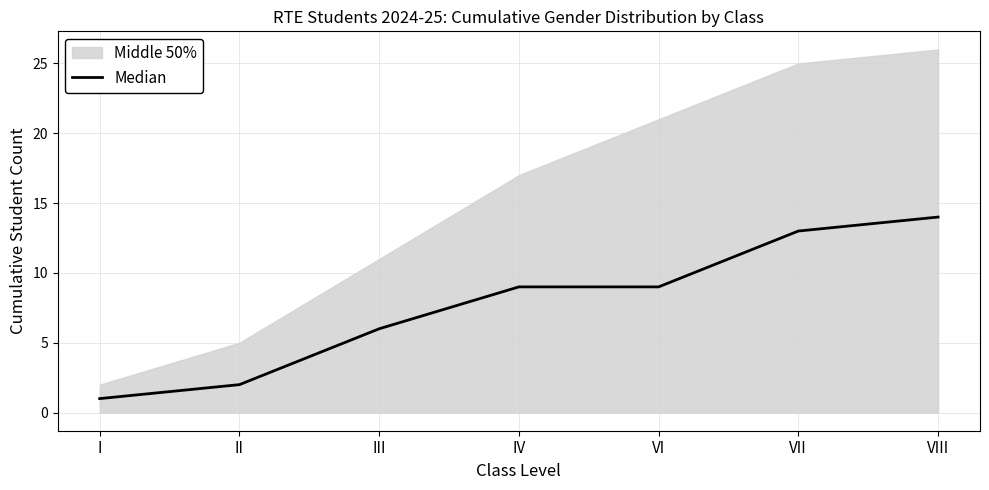

Which category has the highest value in the Median series?

VIII